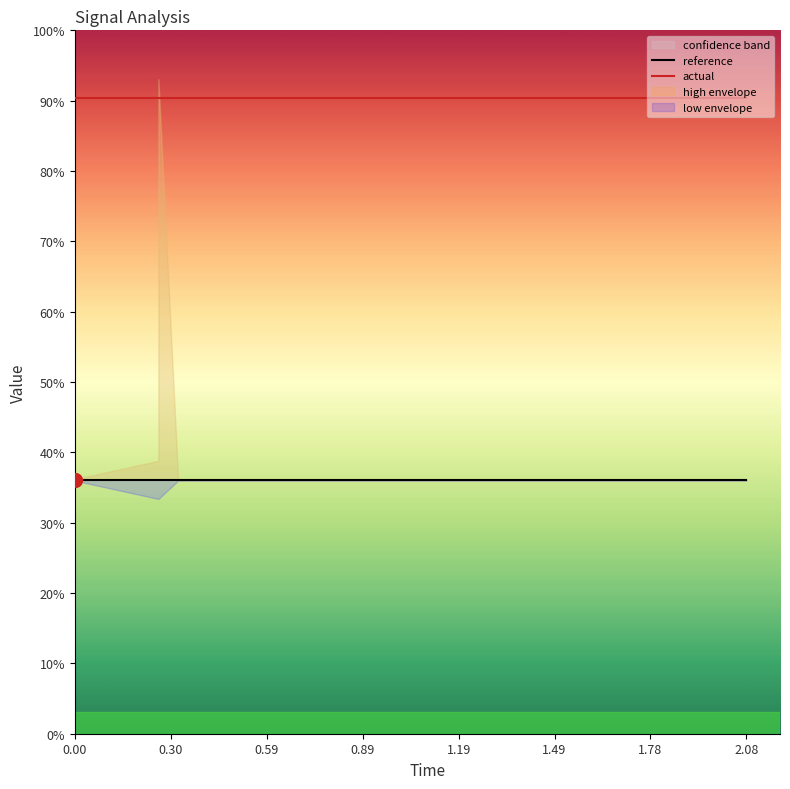

True or false: reference and actual intersect in this chart.

False